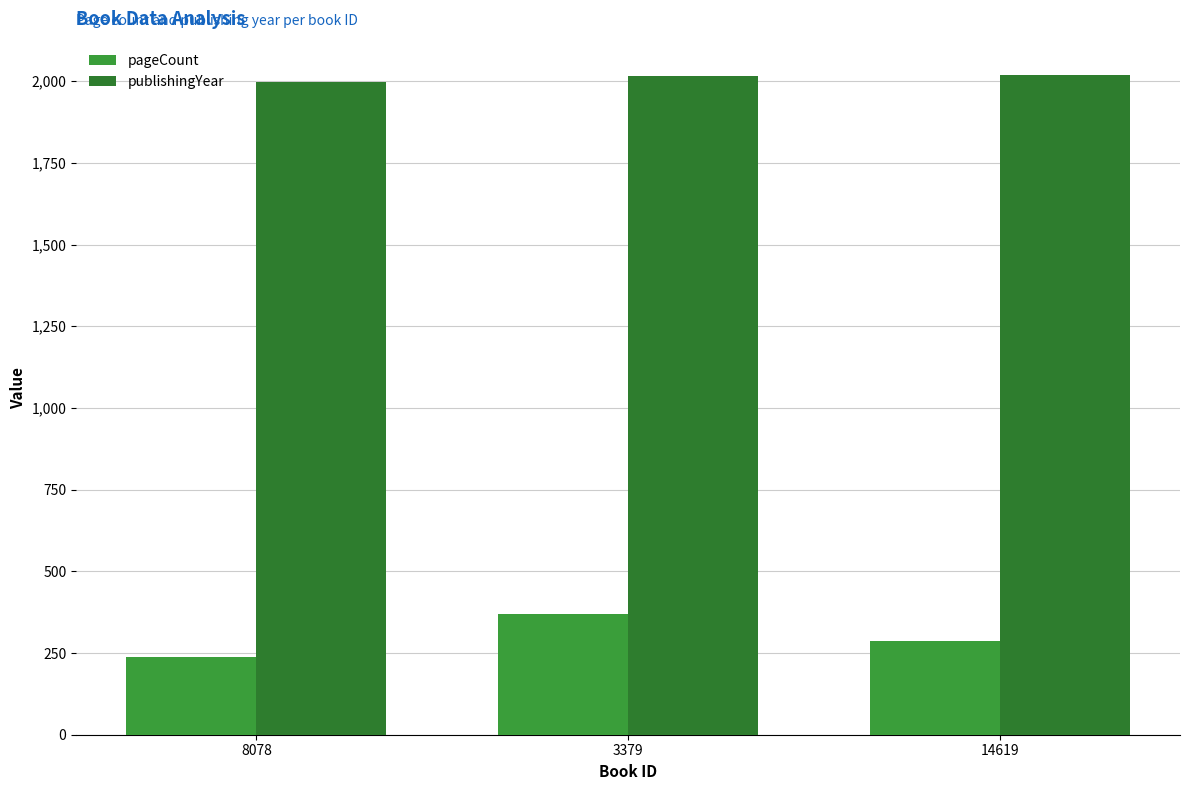

What is the total value across all series at 3379?

2385